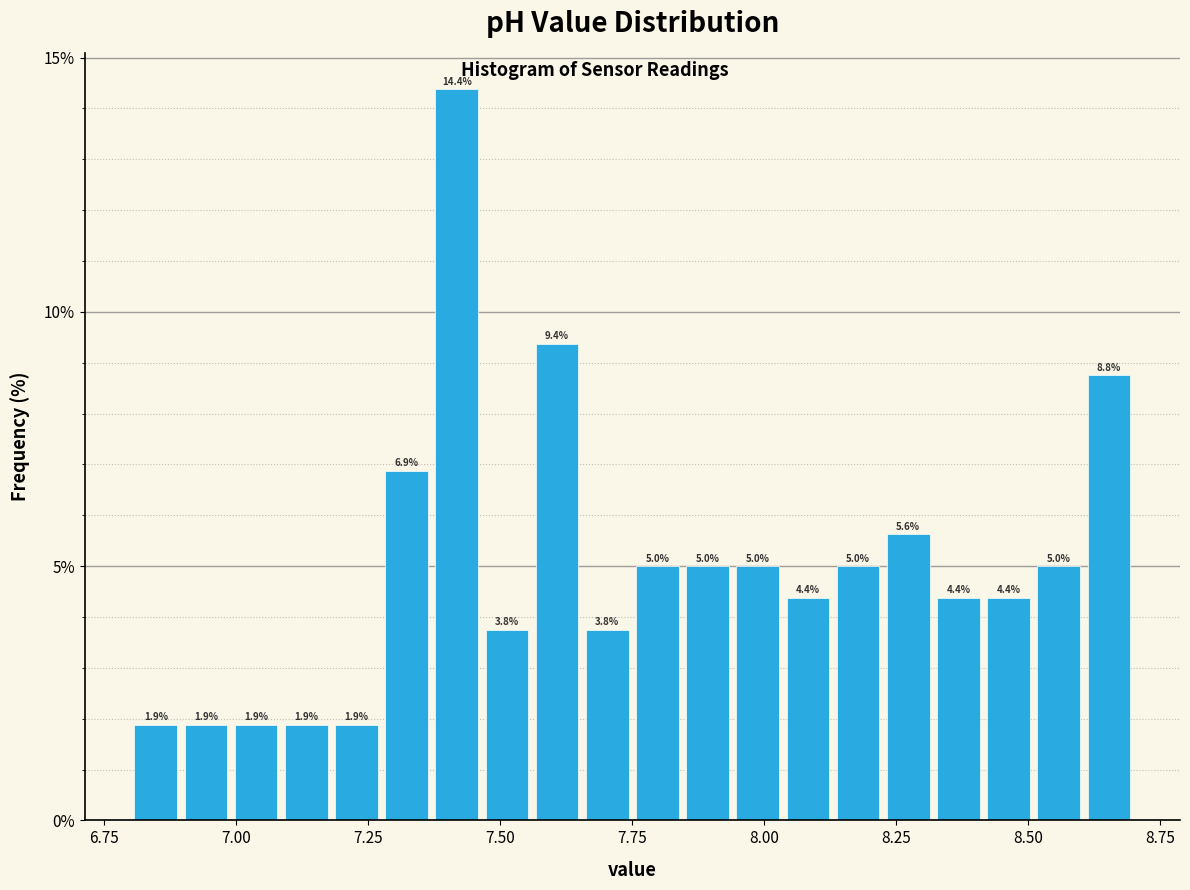

Read against the x-axis, roughly where is the centre of the tallest bar?

7.40